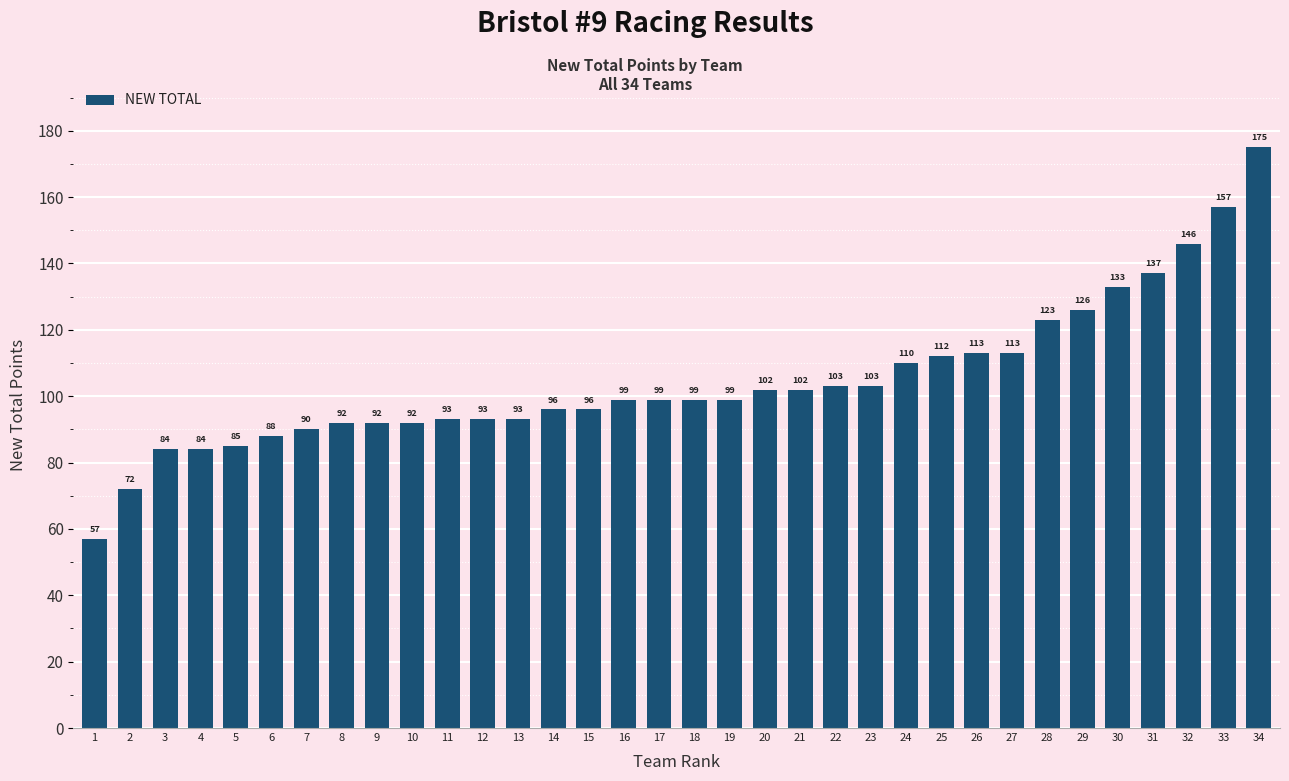

Approximately how many times larger is the value at 6 compared to 18?

0.9